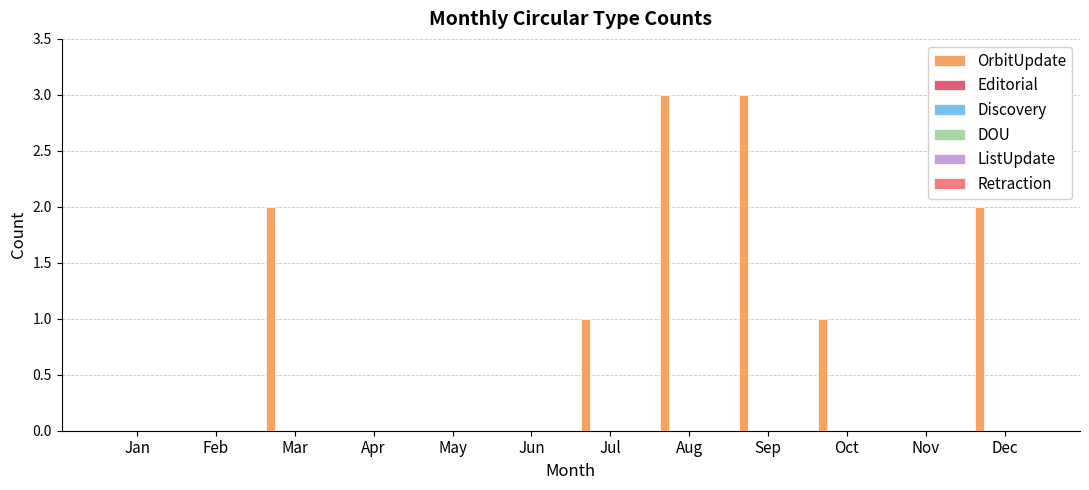

Are the bars horizontal?

No